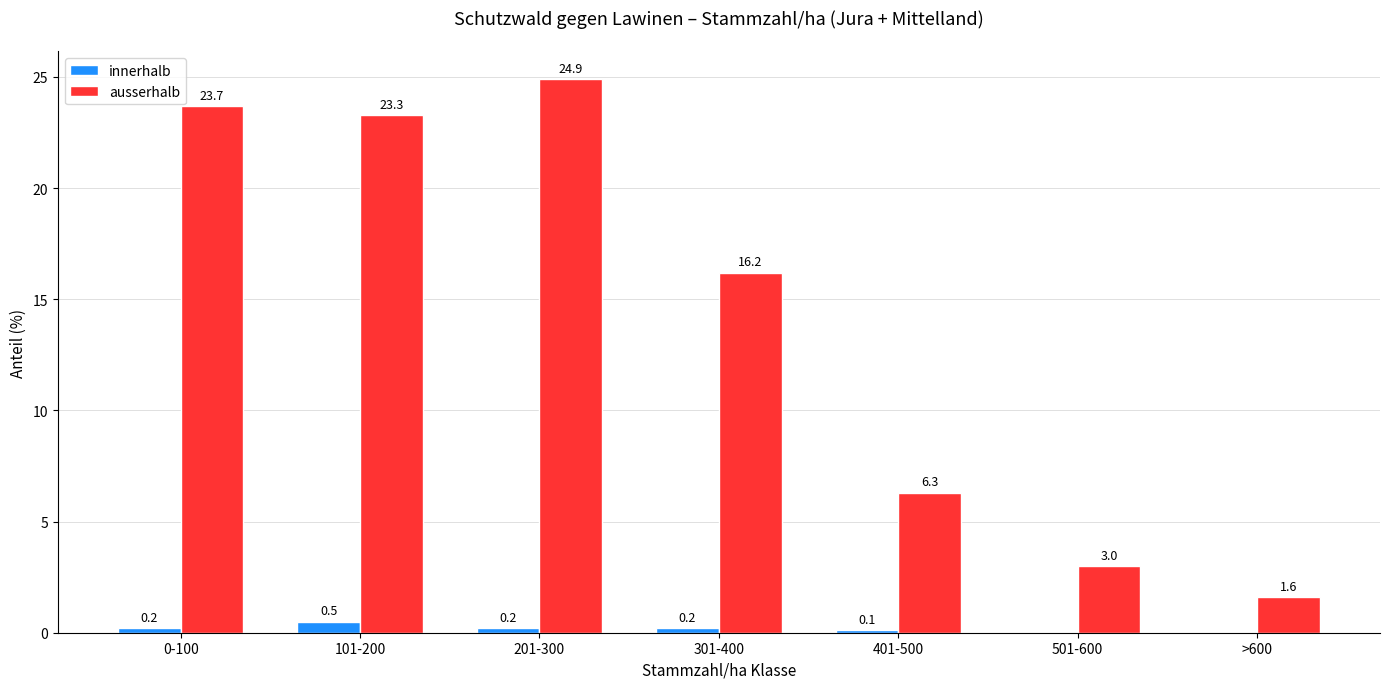

Count the number of categories in the chart.

7